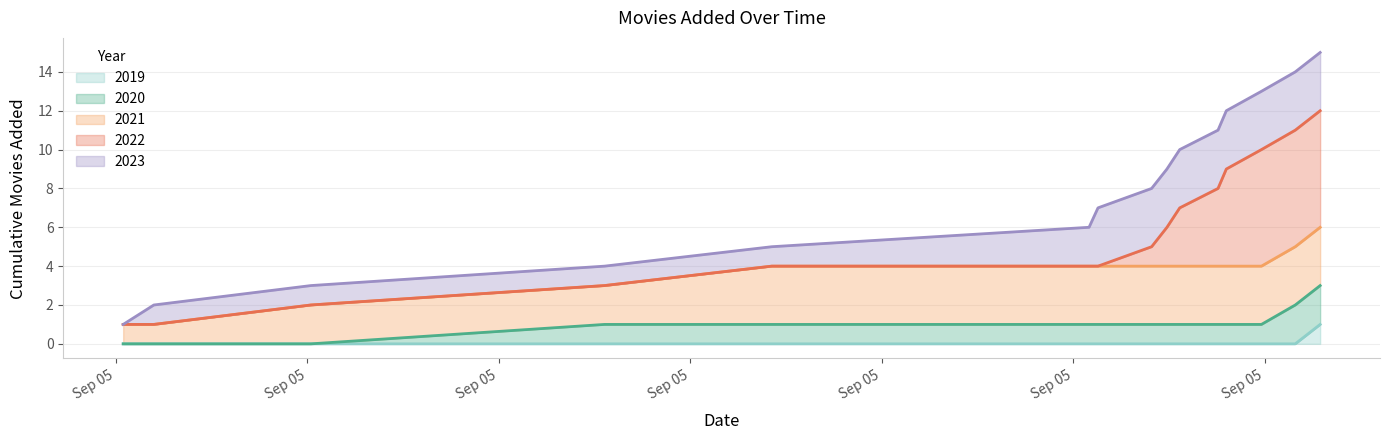

Which label corresponds to the smallest value in the chart?

Sep 05